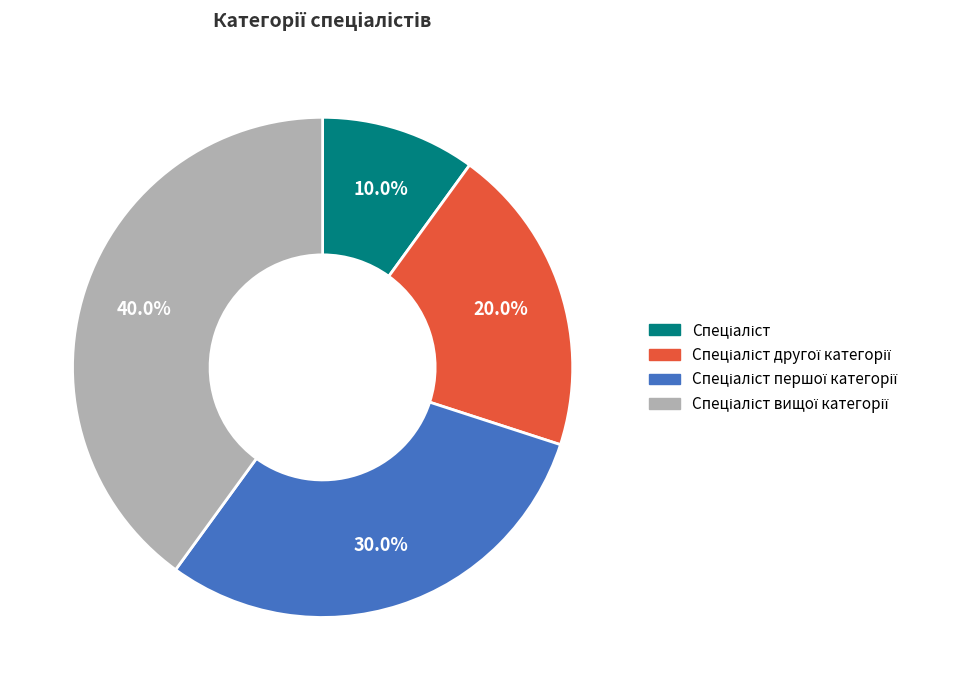

To the nearest percent, what is the average slice percentage?

25%